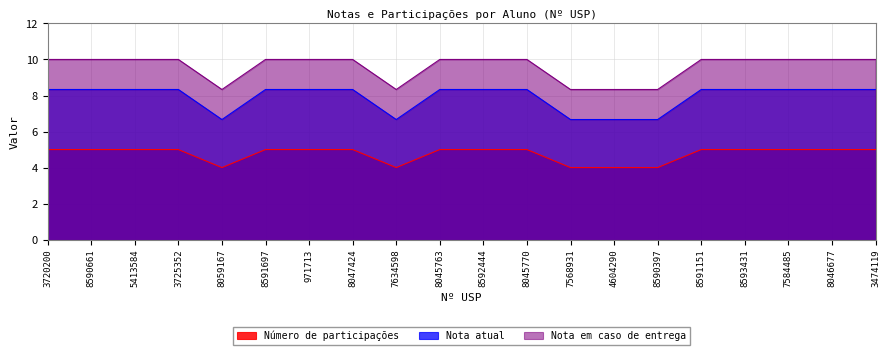

True or false: Número de participações and Nota em caso de entrega intersect in this chart.

False